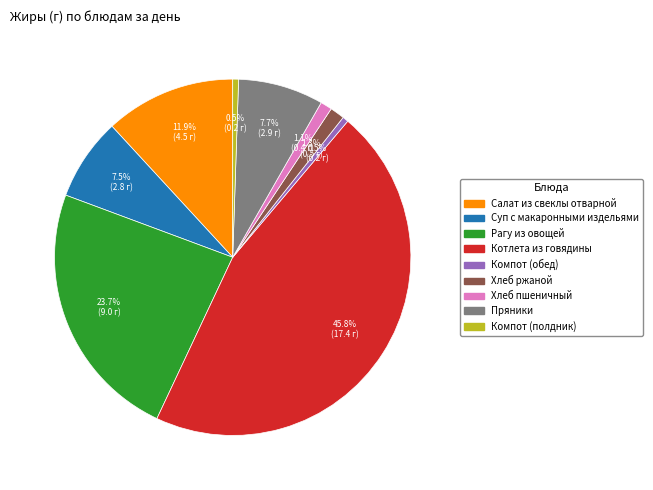

Is there any slice that represents more than half of the pie?

No